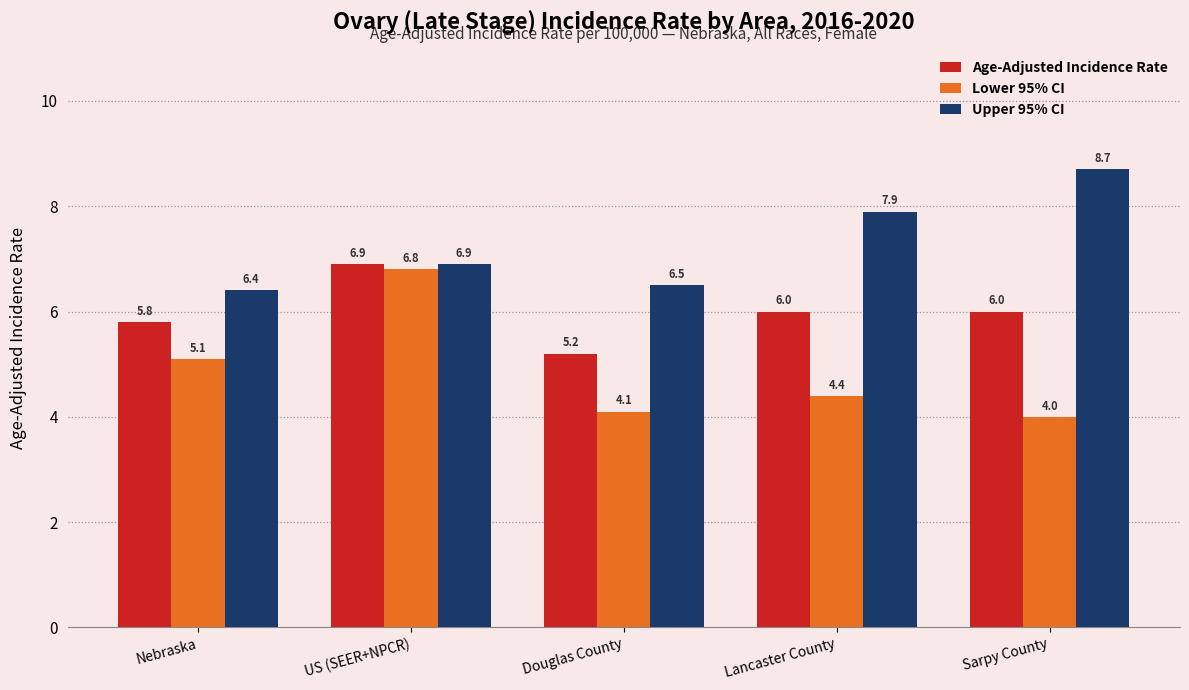

What is the label of the 1st bar from the left?

Nebraska